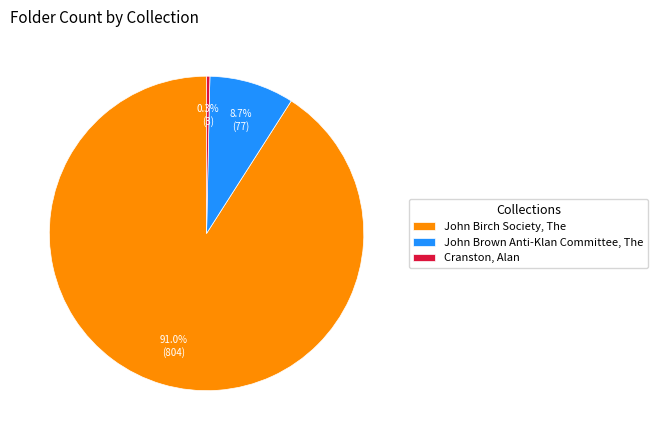

To the nearest percent, what percentage of the pie is John Brown Anti-Klan Committee, The?

9%